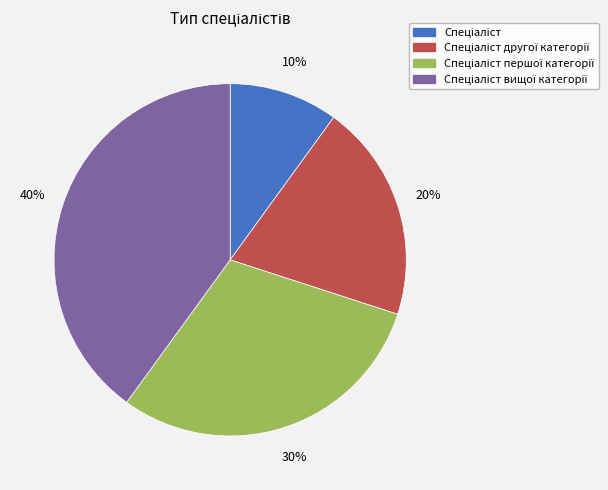

To the nearest percent, what is the average slice percentage?

25%